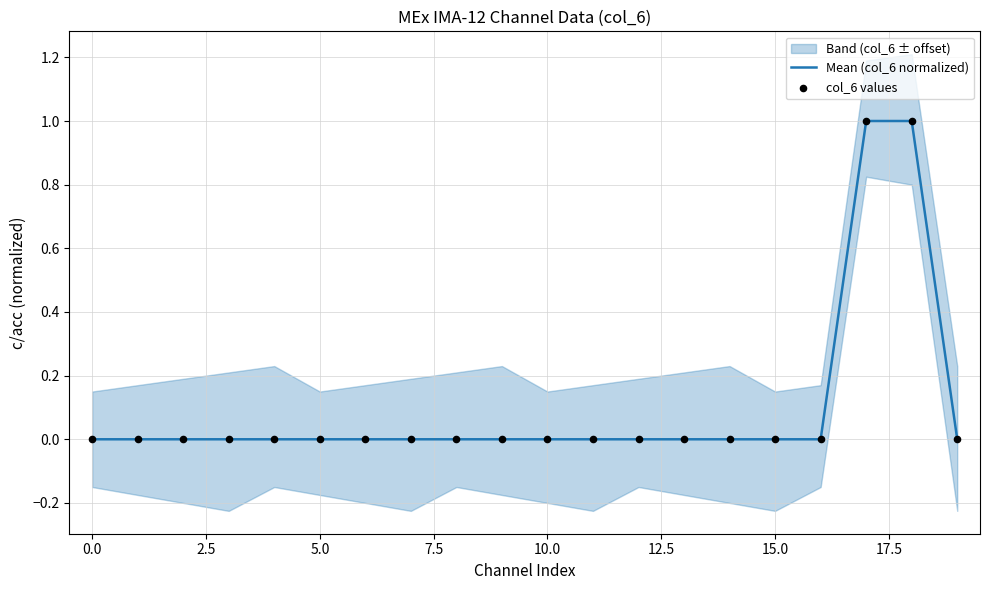

At which category is the sum across all series the highest?

17